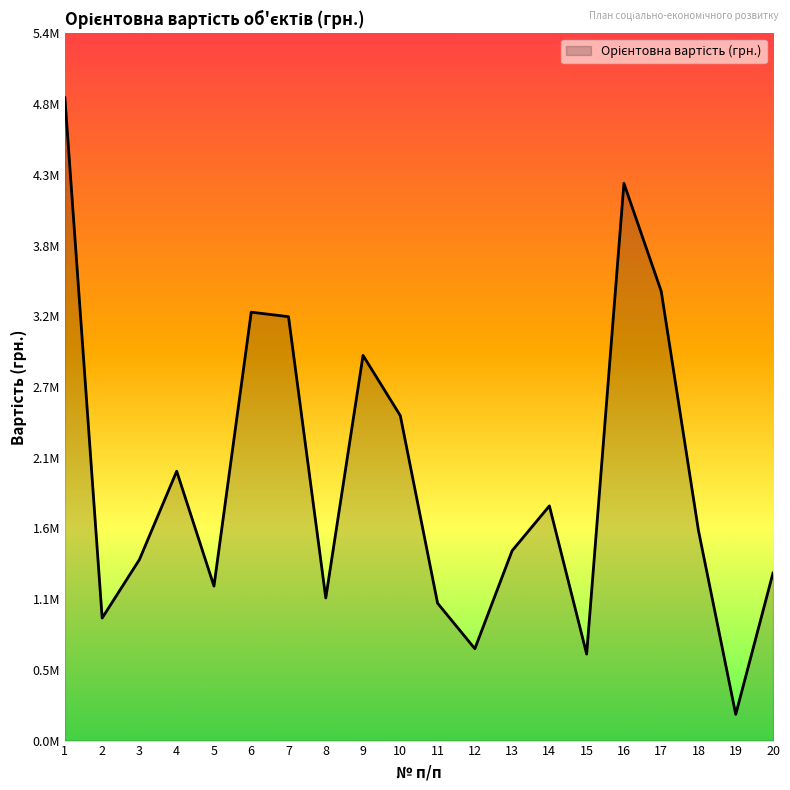

Does the chart display data point markers on the line(s)?

No